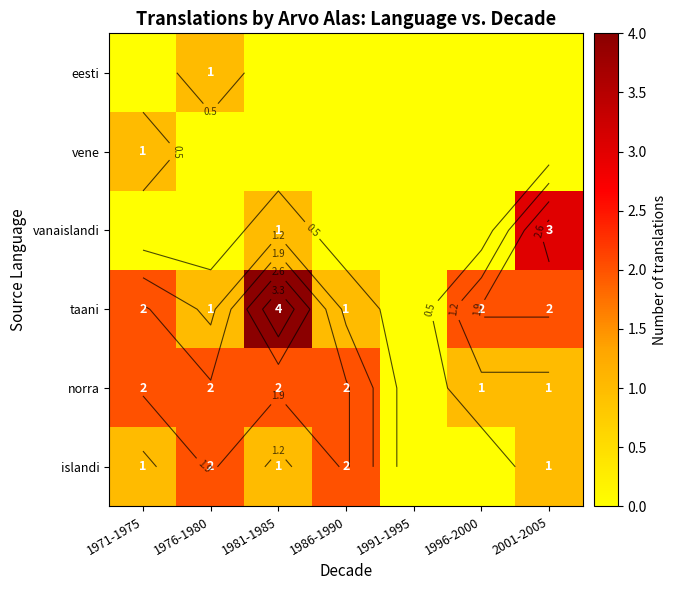

Between 1991-1995 and 1971-1975, which is larger?

1971-1975